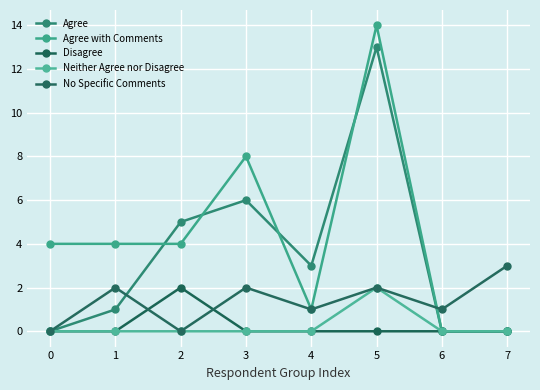

Which series has the largest total across all categories?

Agree with Comments